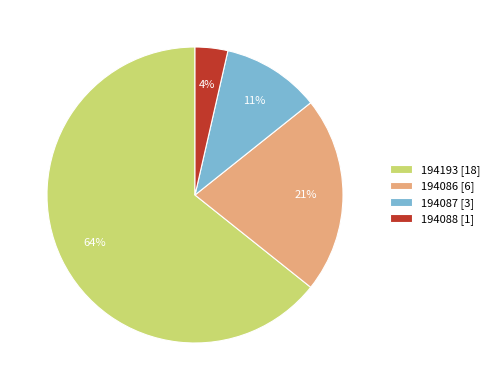

Rank the categories by value from highest to lowest.

194193, 194086, 194087, 194088